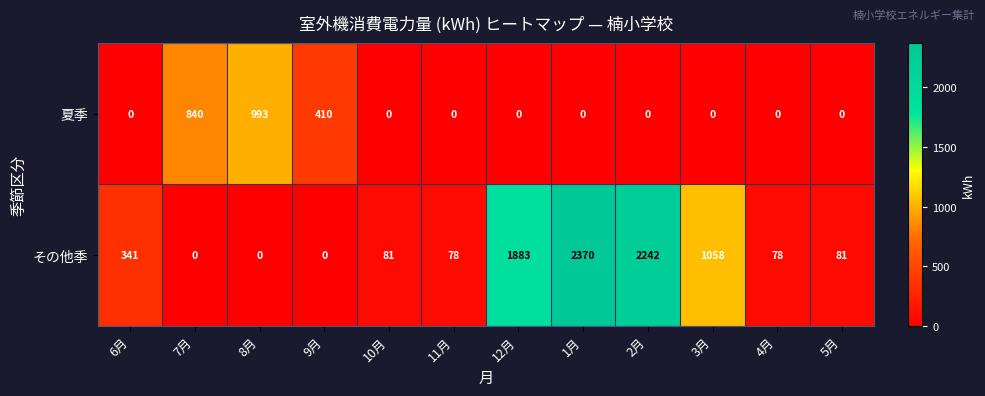

How many positive values does the その他季 series have?

9